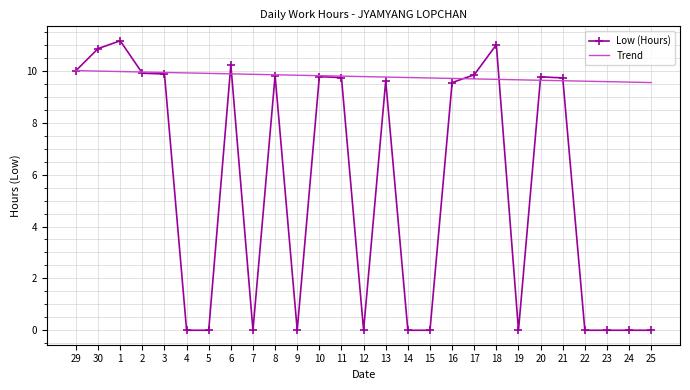

What is the total value across all series at 13?

19.4